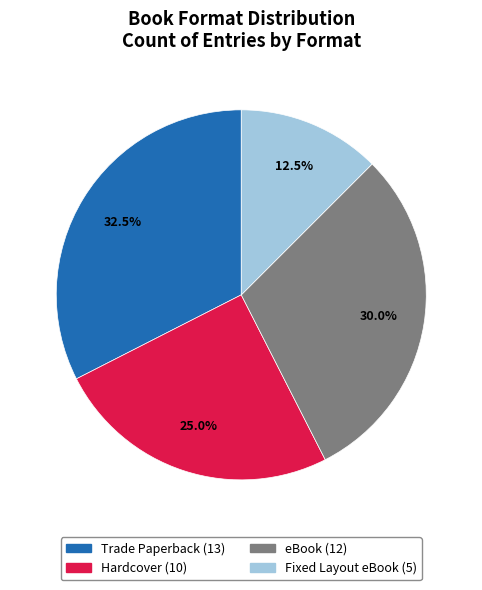

To the nearest percent, what percentage of the pie is eBook?

30%